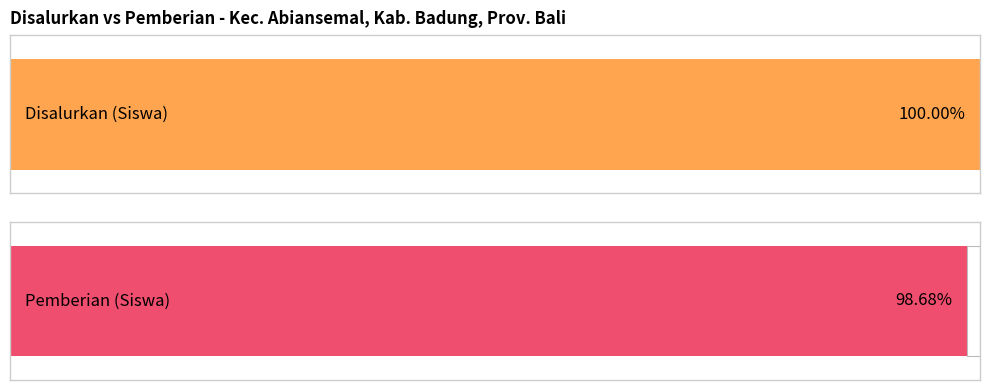

Which series has the widest spread of values?

Disalurkan (Siswa)